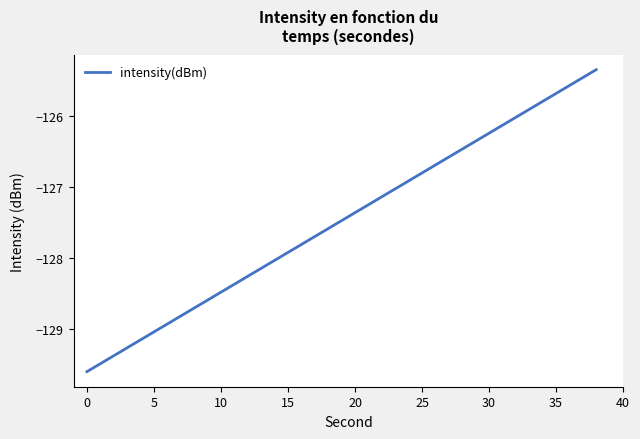

What is the minimum value shown in the chart?

-129.6